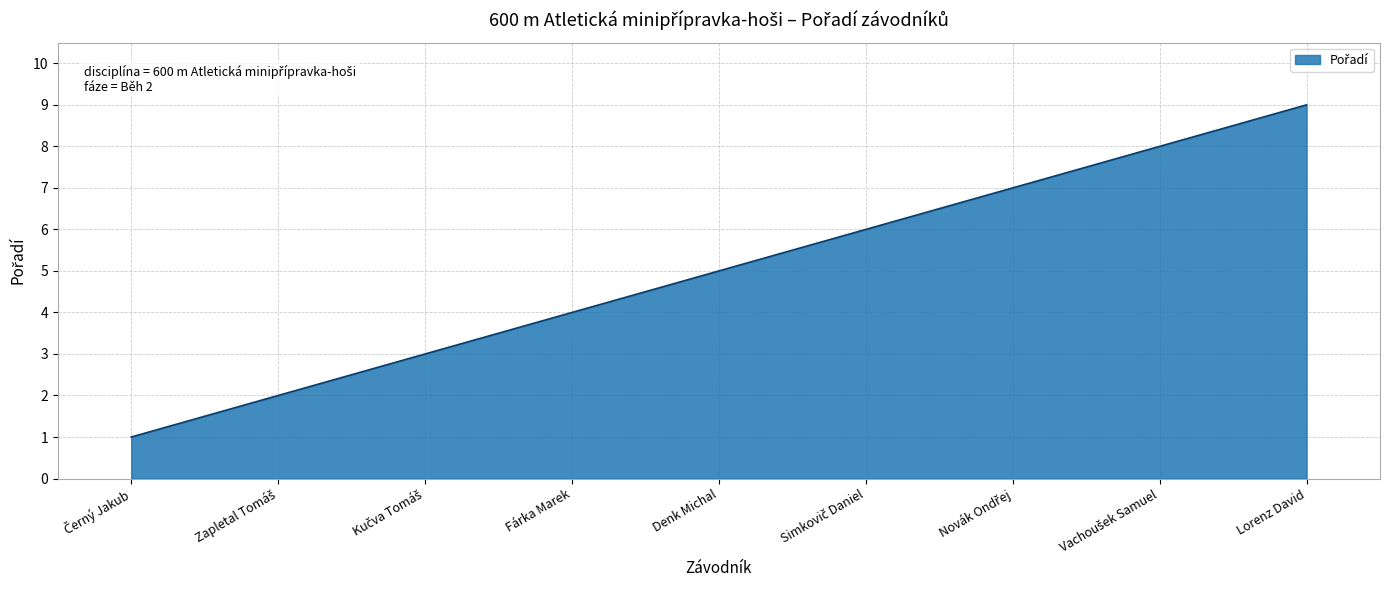

Between Denk Michal and Fárka Marek, which is larger?

Denk Michal